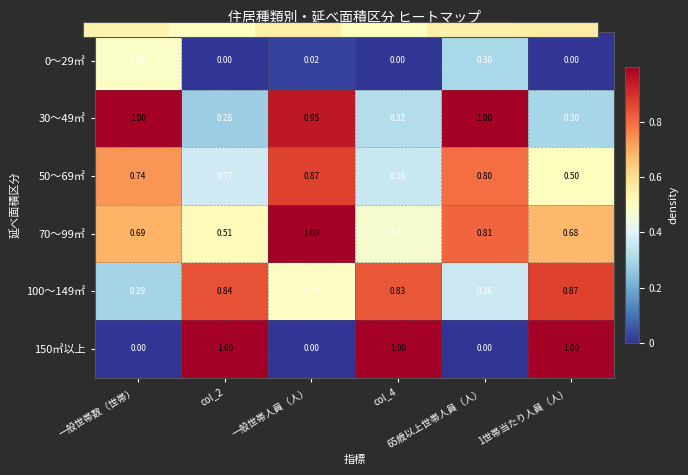

Which series has the largest total across all categories?

70～99㎡